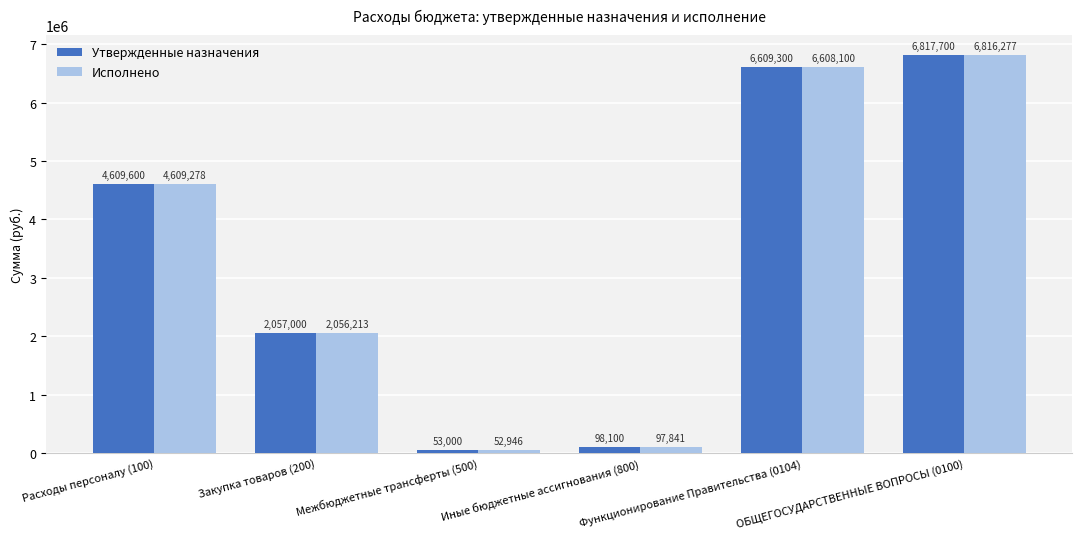

What is the value of the Исполнено bar at the 2nd from the left?

2056212.8